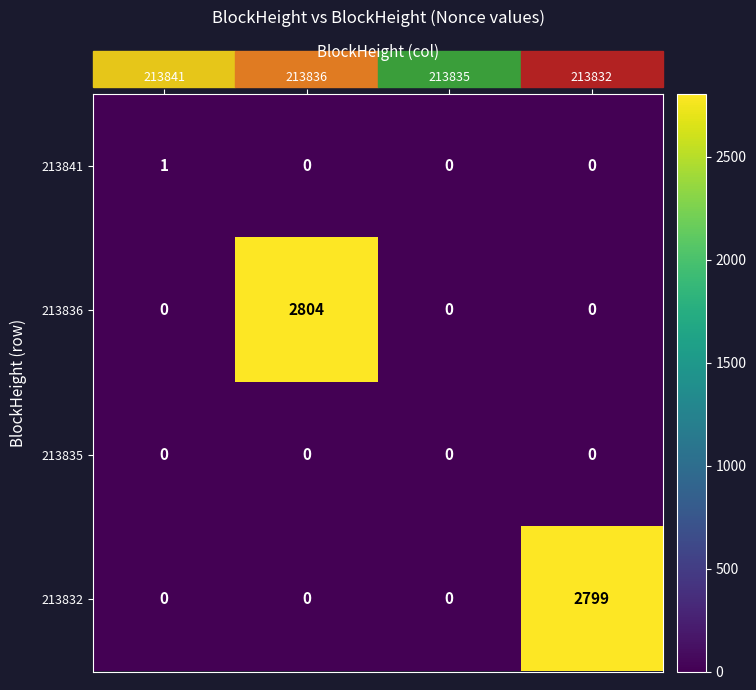

Which series changed the most between 213835 and 213832?

213832